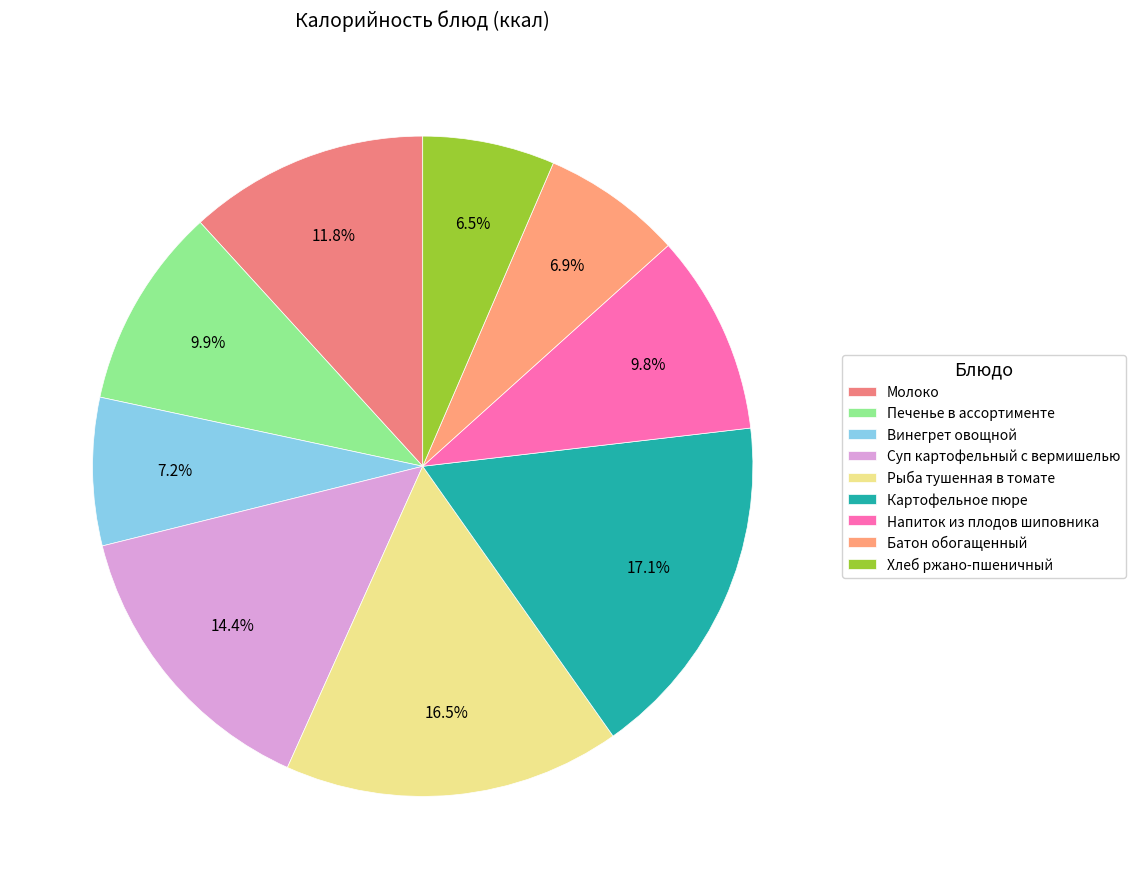

To the nearest percent, what is the combined percentage of Хлеб ржано-пшеничный and Рыба тушенная в томате?

23%